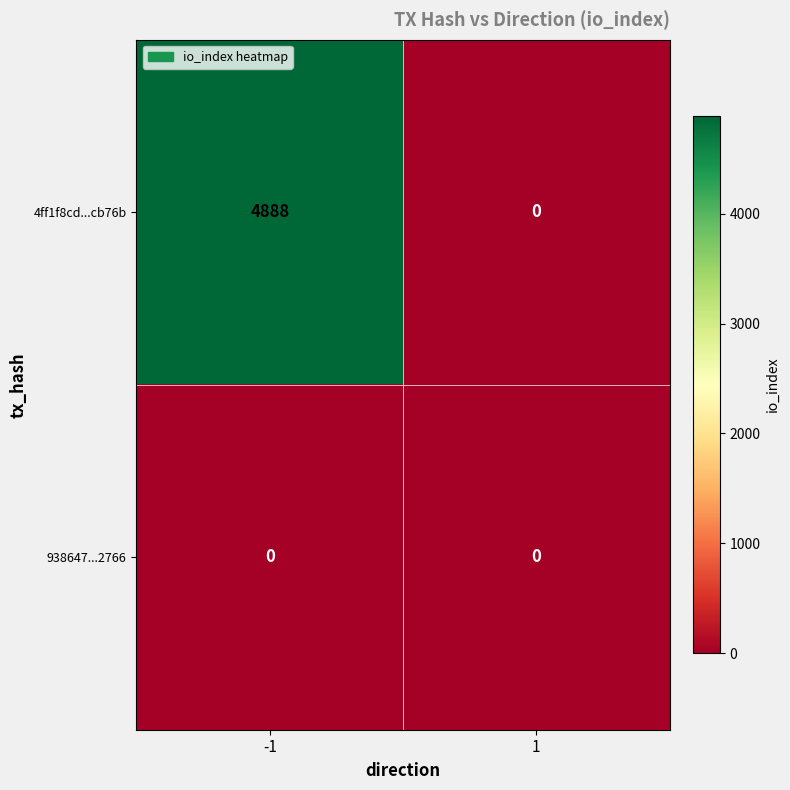

At how many categories does at least one series exceed 4479?

1